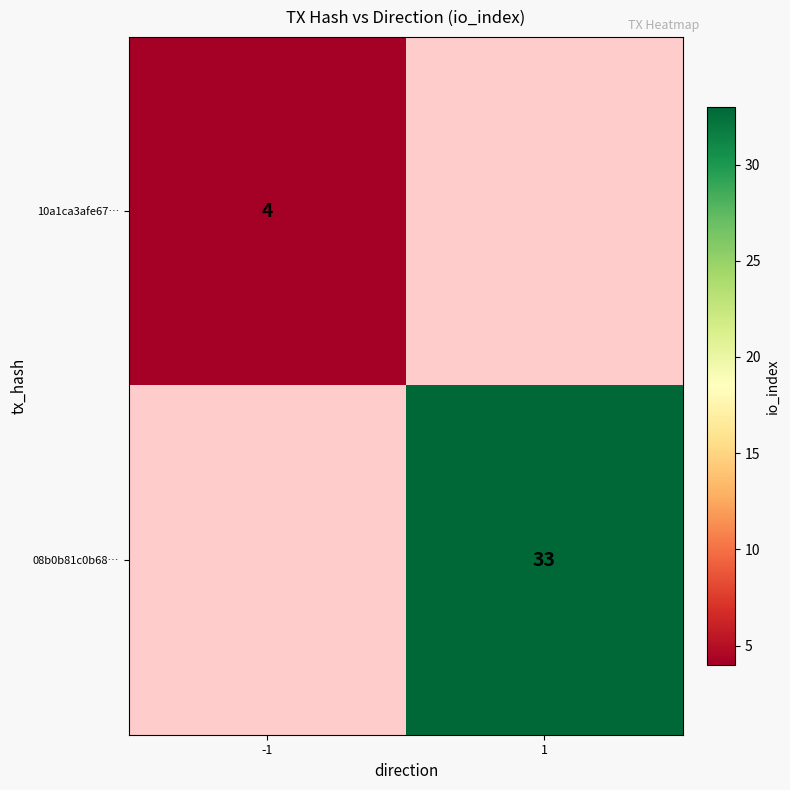

Which label corresponds to the largest value in the chart?

1